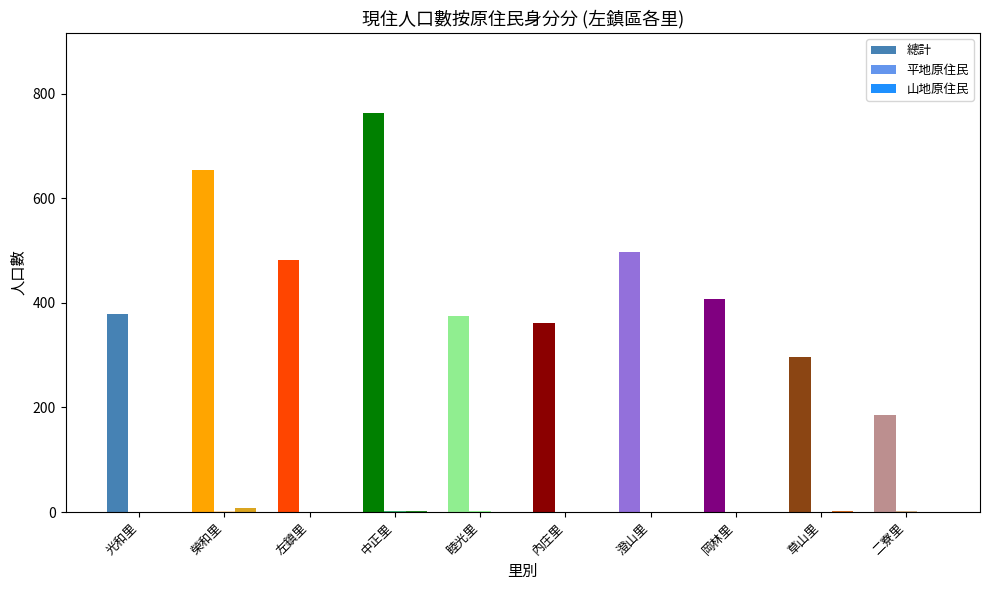

Is it true that 總計 equals 107 at 草山里?

False